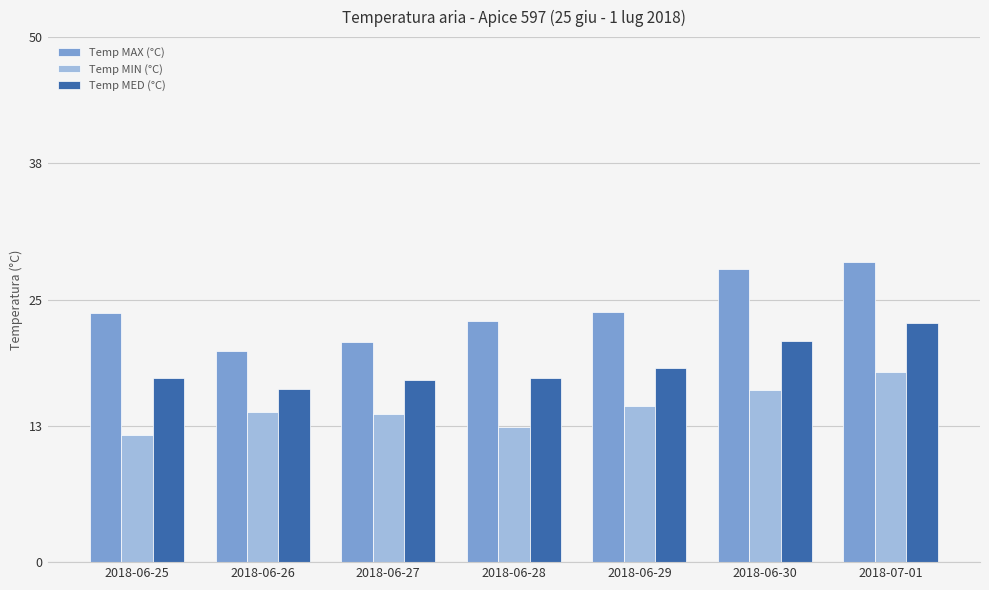

Which series has the largest range (max minus min)?

Temp MAX (°C)